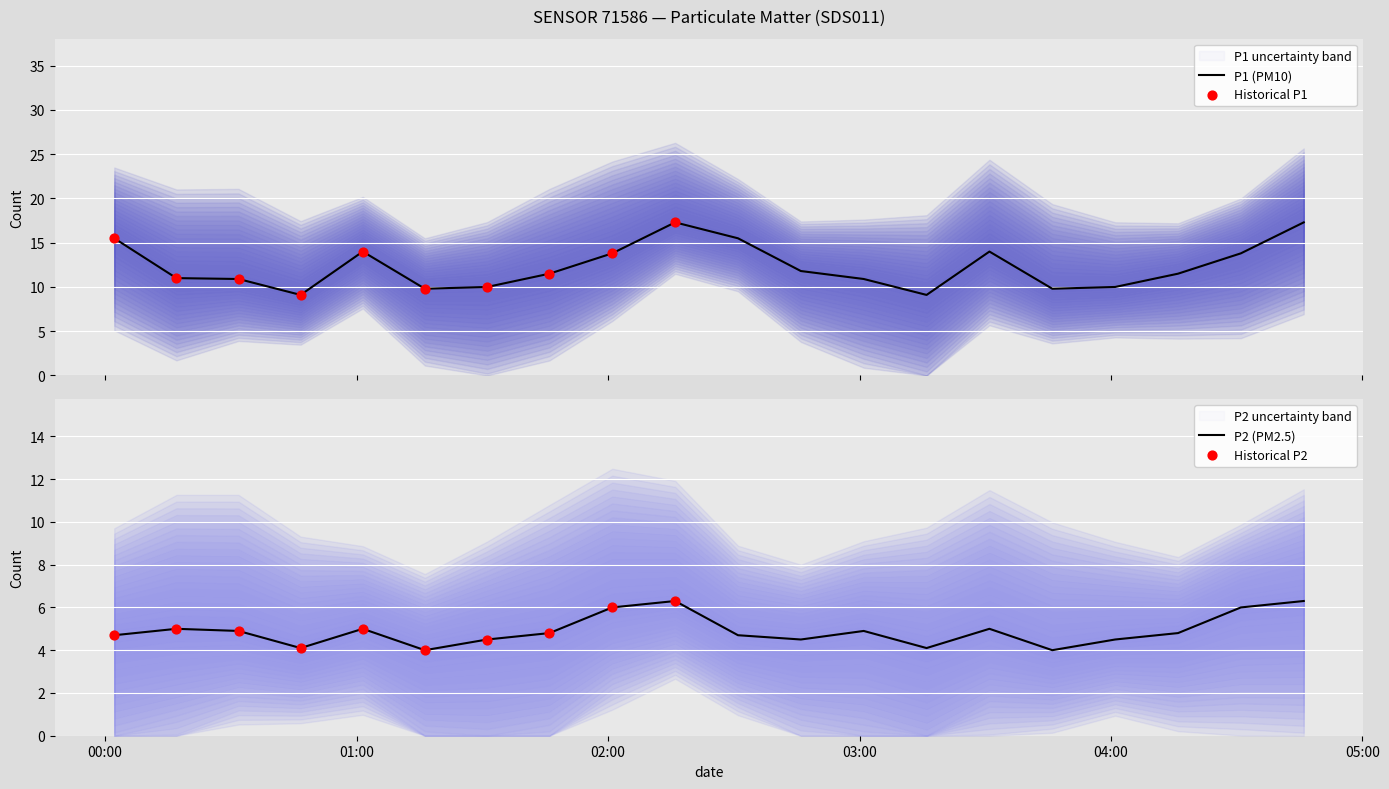

Which series has the largest total across all categories?

P1